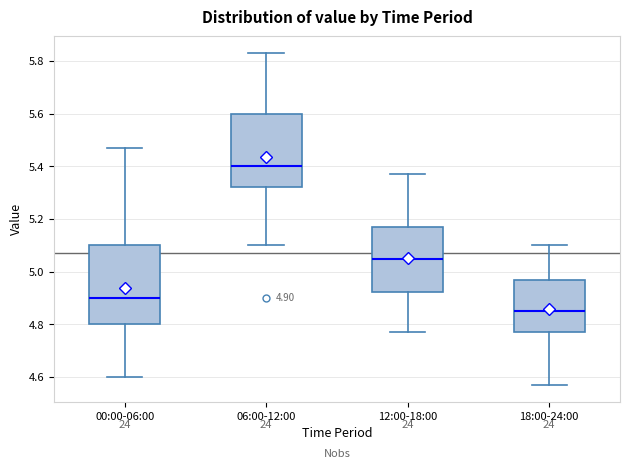

Which box has the lowest median line?

18:00-24:00